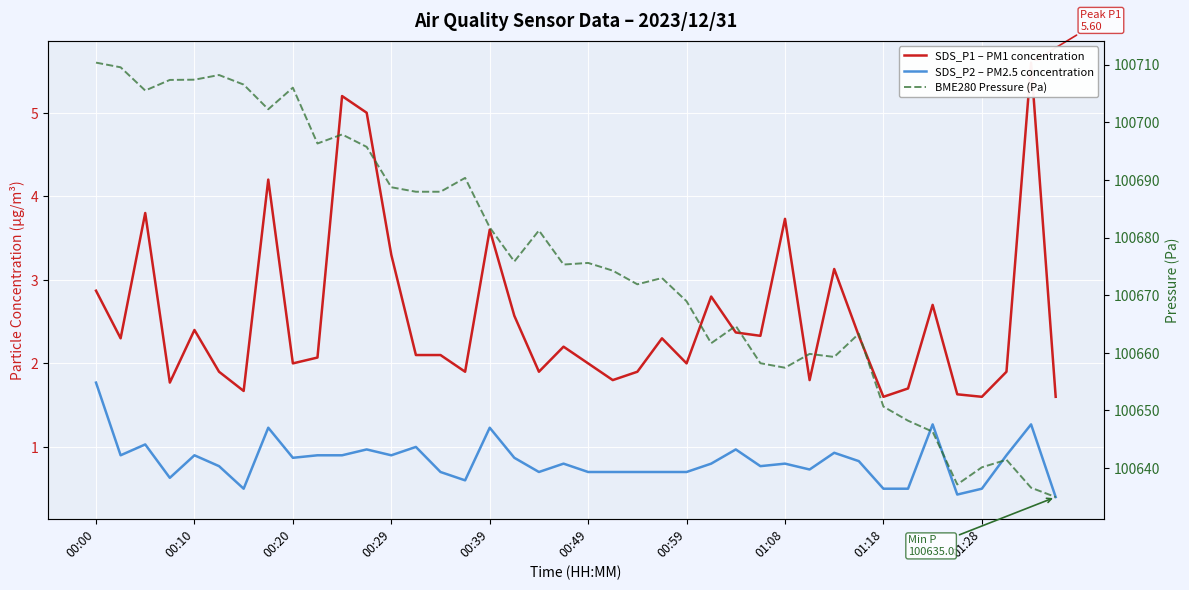

What is the difference between the BME280 Pressure (Pa) values at 23 and 38?

36.4